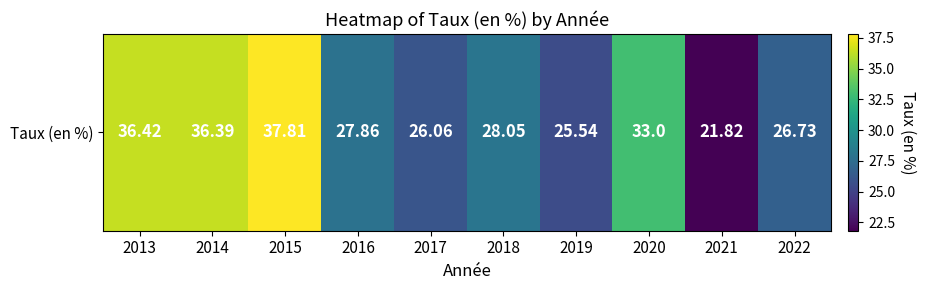

How many data points does each series have?

10